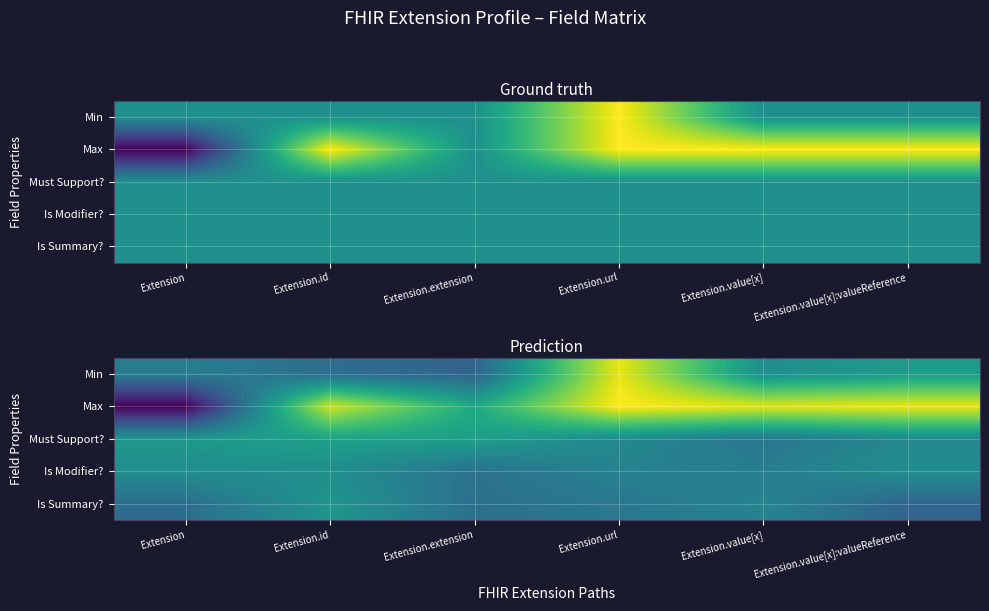

Is the value of Min at Extension.extension greater than the value of Is Modifier? at Extension.value[x]?

No